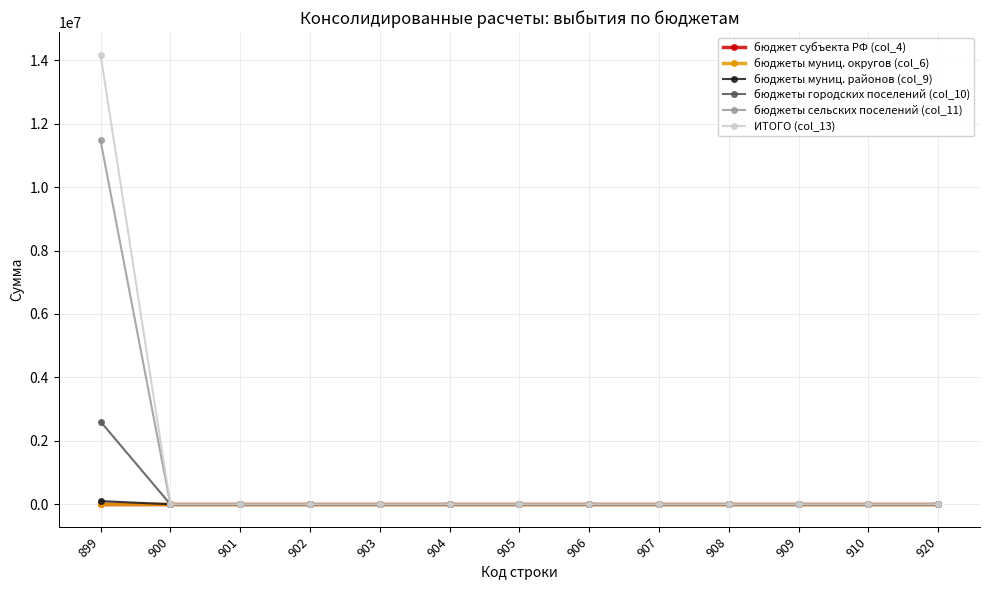

At which category is the sum across all series the highest?

899